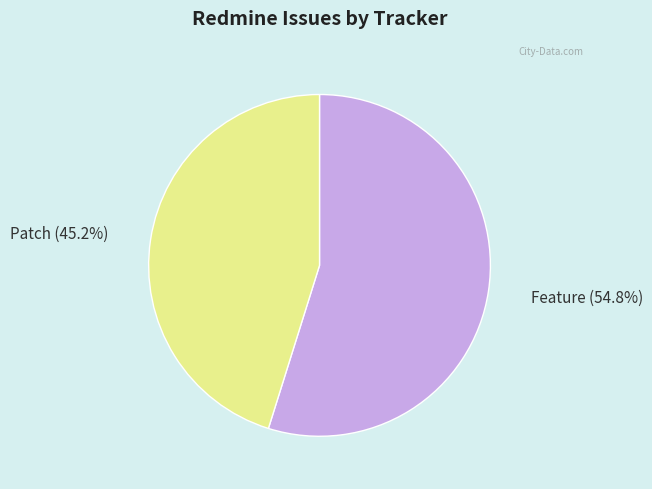

Which has a higher value, Feature or Patch?

Feature